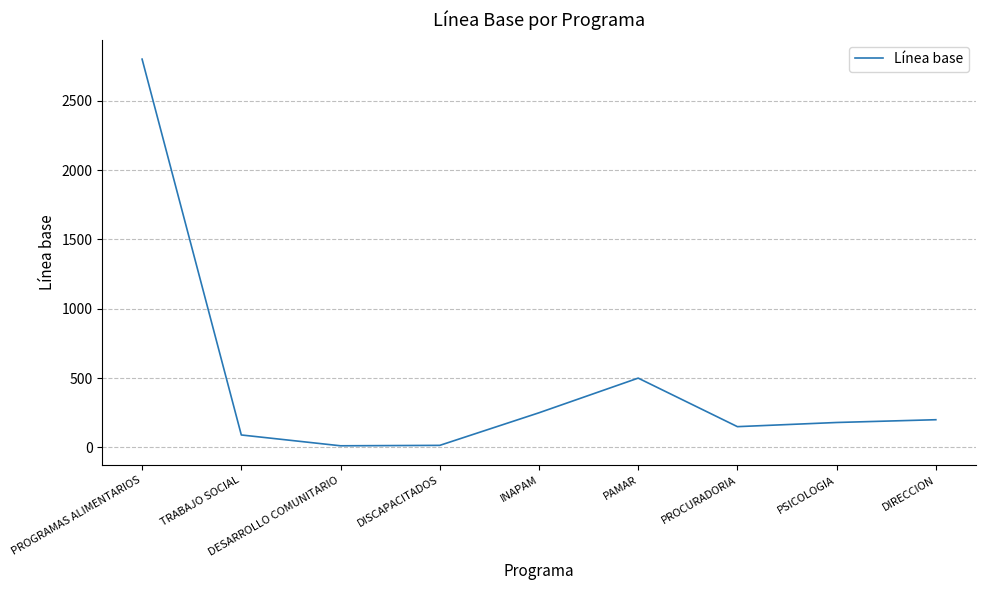

Between DISCAPACITADOS and PROCURADORIA, which is larger?

PROCURADORIA